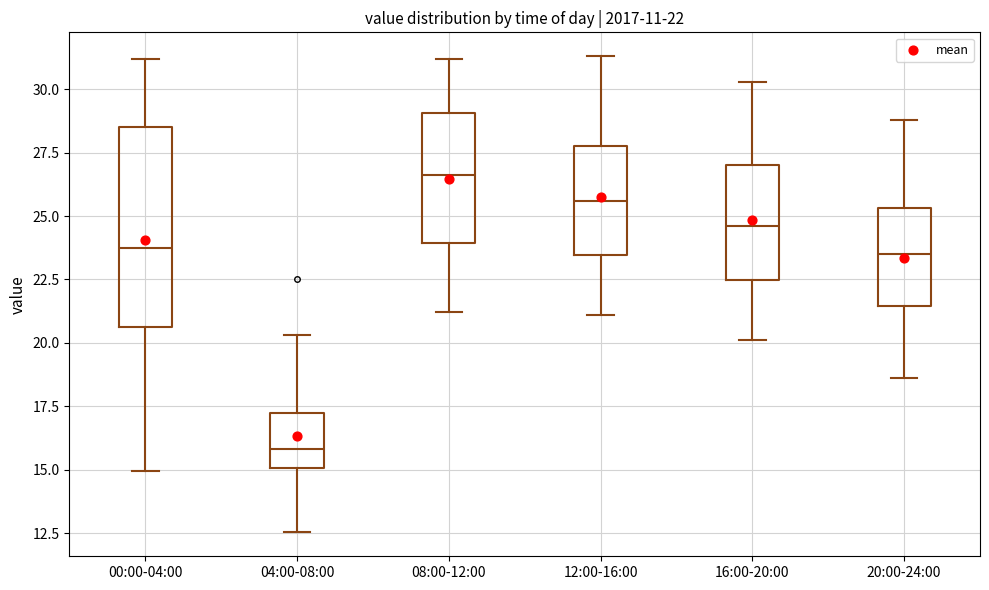

Which box has the lowest median line?

04:00-08:00